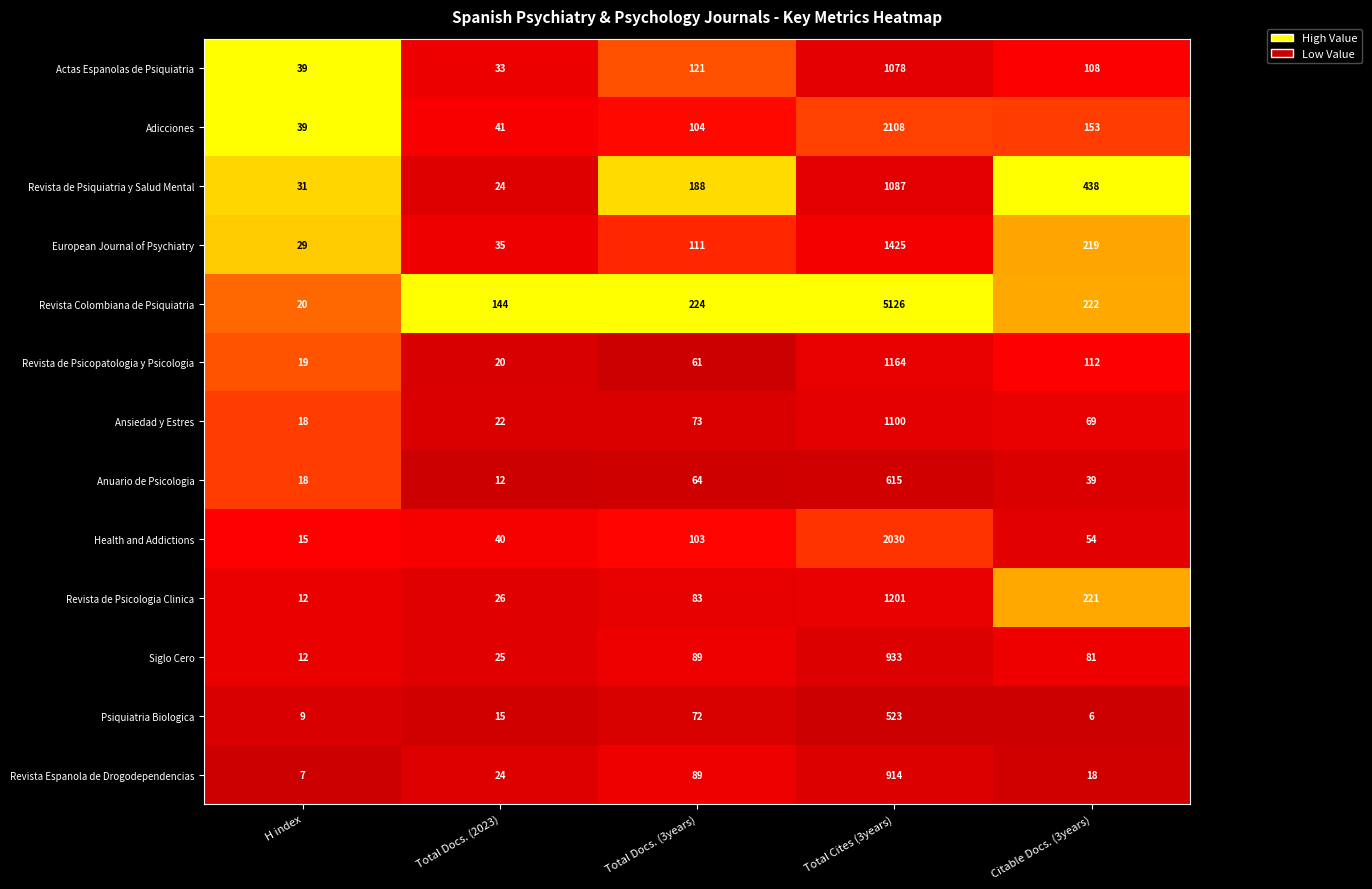

At which category is the sum across all series the highest?

Total Cites (3years)